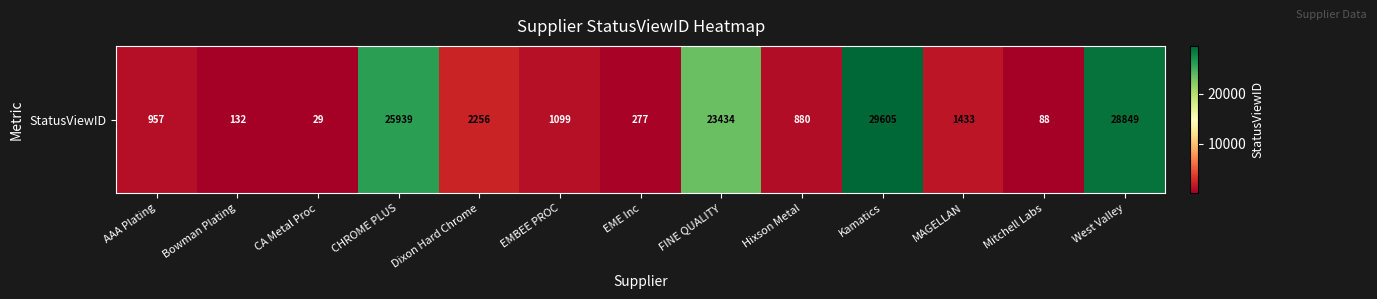

What is the greatest value displayed?

29605